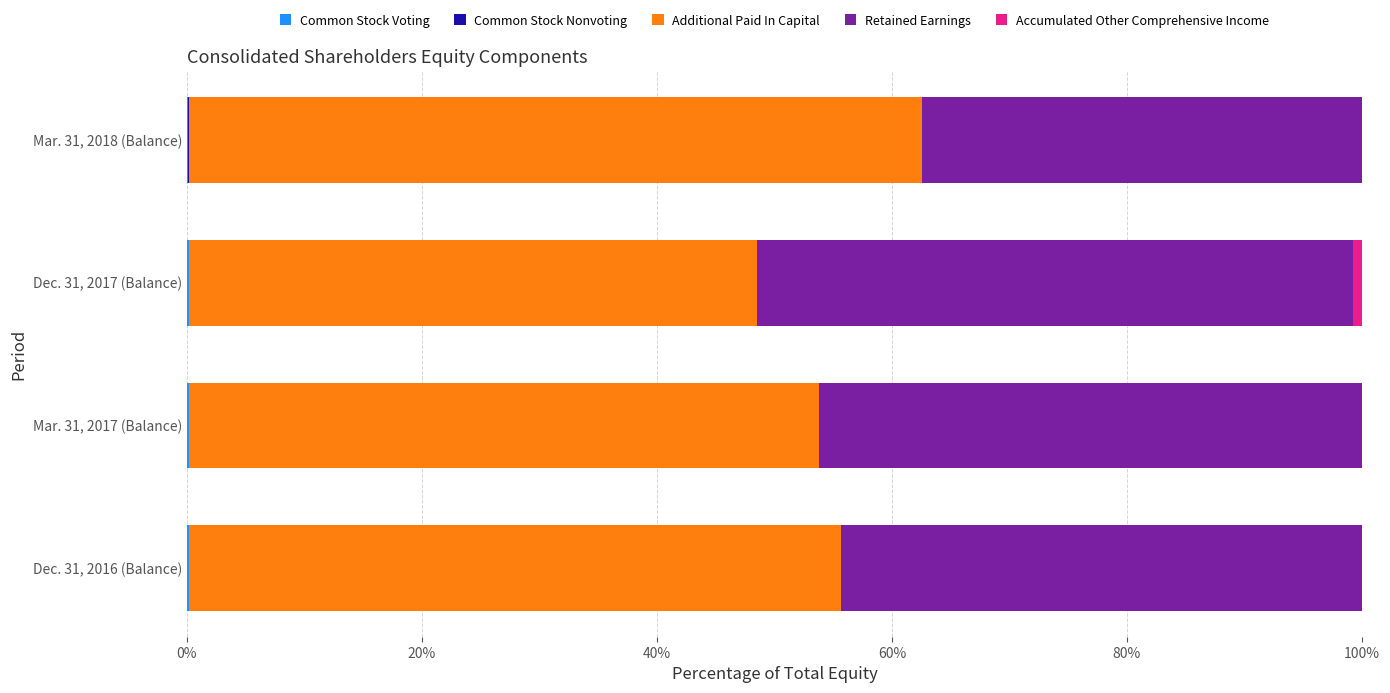

What is the difference between the second highest and minimum values in the Additional Paid In Capital series?

7.1